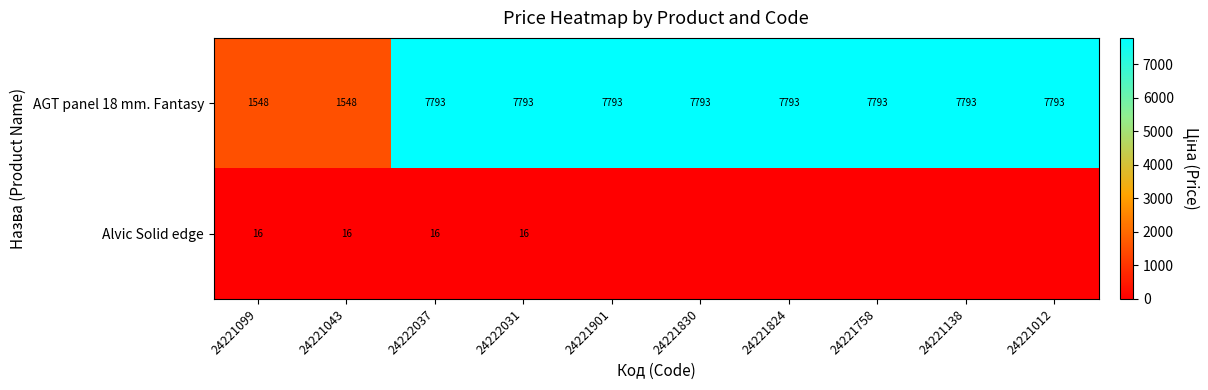

What is the sum of the AGT panel 18 mm. Fantasy values at 24221830 and 24221043?

9341